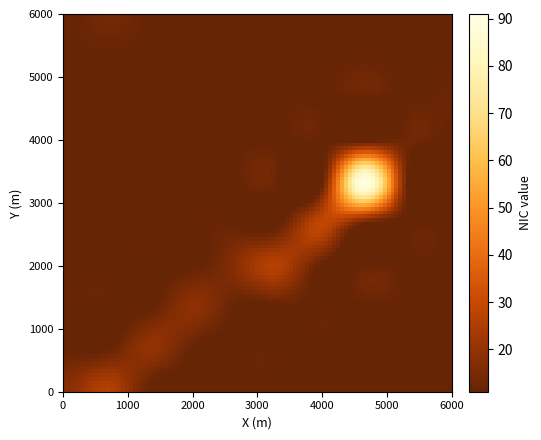

At how many categories does at least one series exceed 9?

10